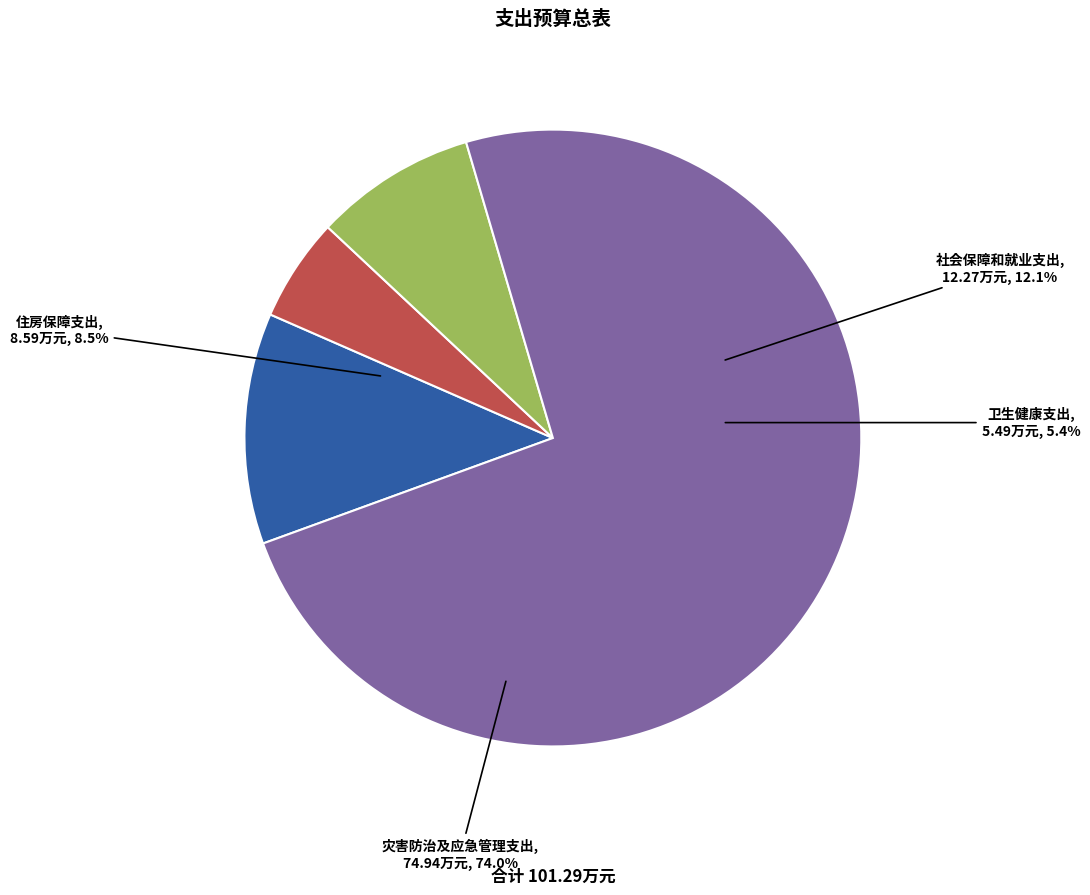

Which category has the biggest portion of the pie?

灾害防治及应急管理支出